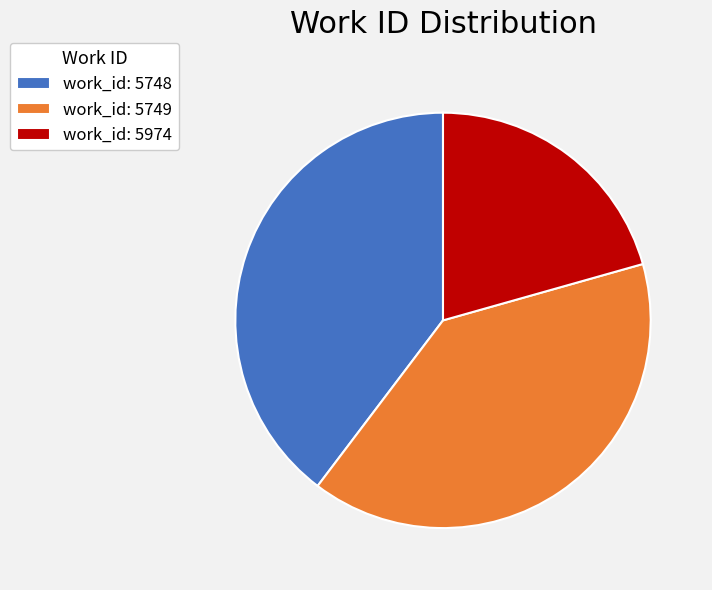

Count the number of slices in the pie.

3